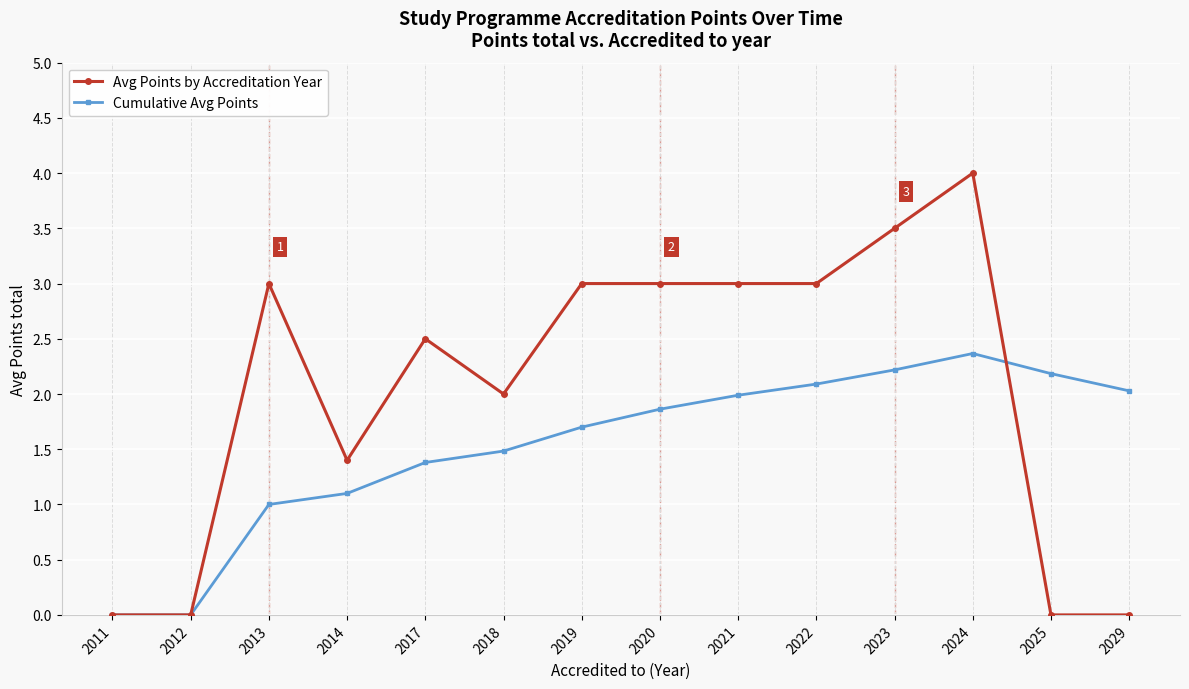

Rank the series by their maximum value, from lowest to highest.

Cumulative Avg Points, Avg Points by Accreditation Year